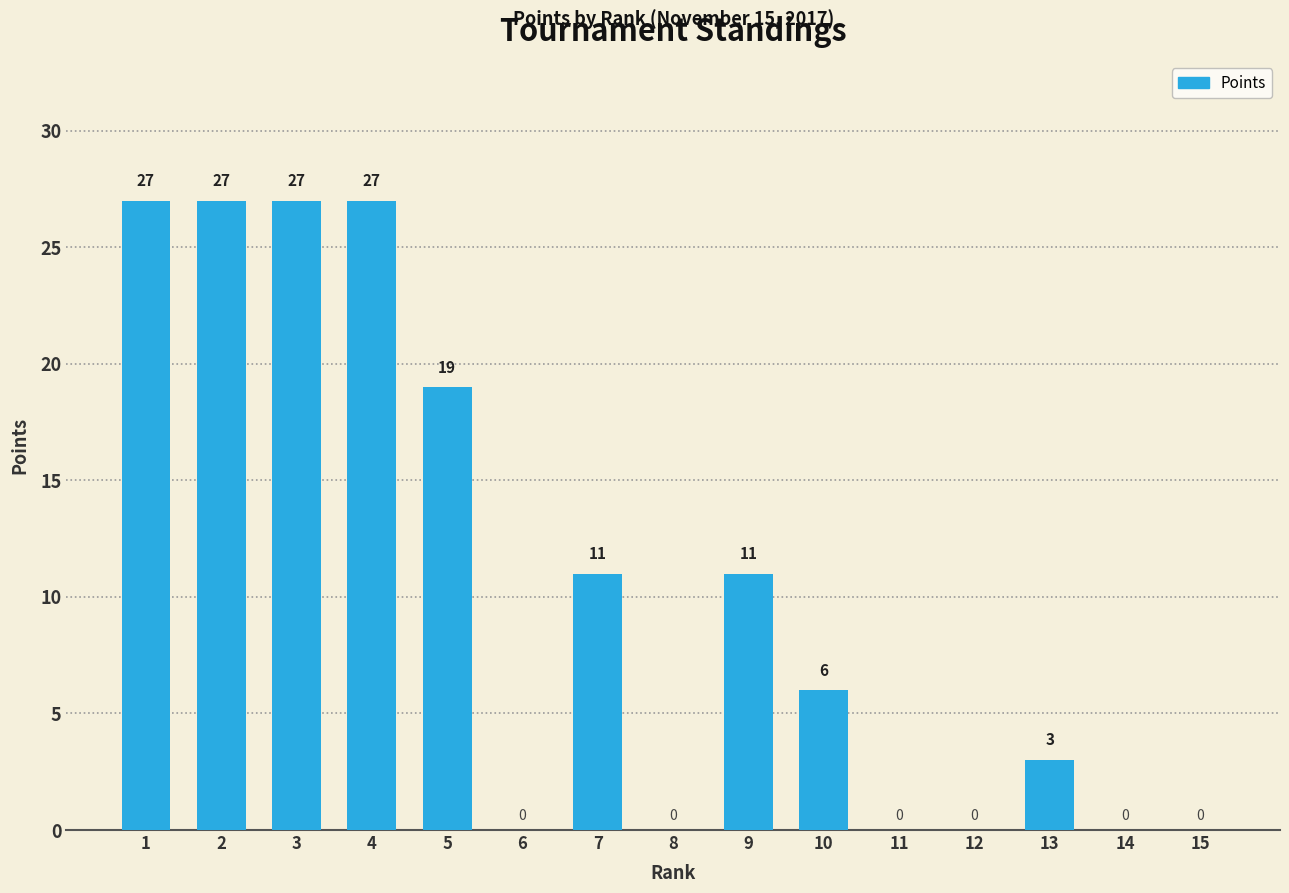

What is the approximate value at 10?

6